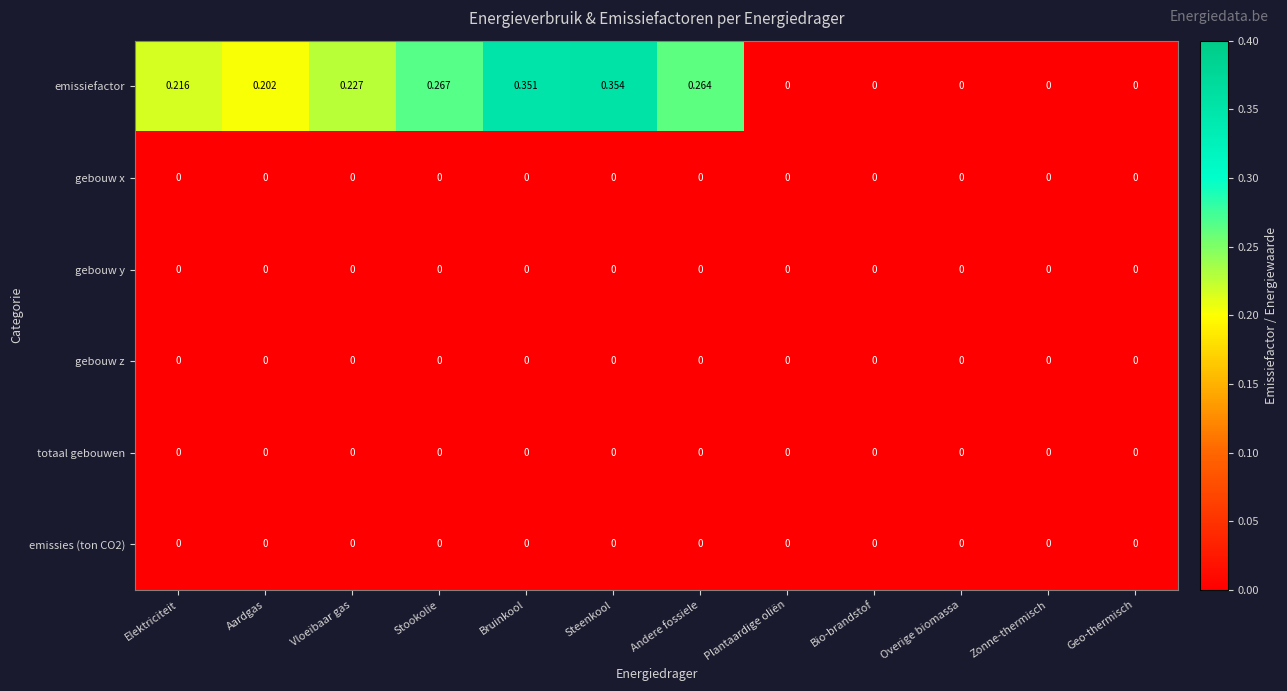

Which category has the highest value across all series?

Steenkool